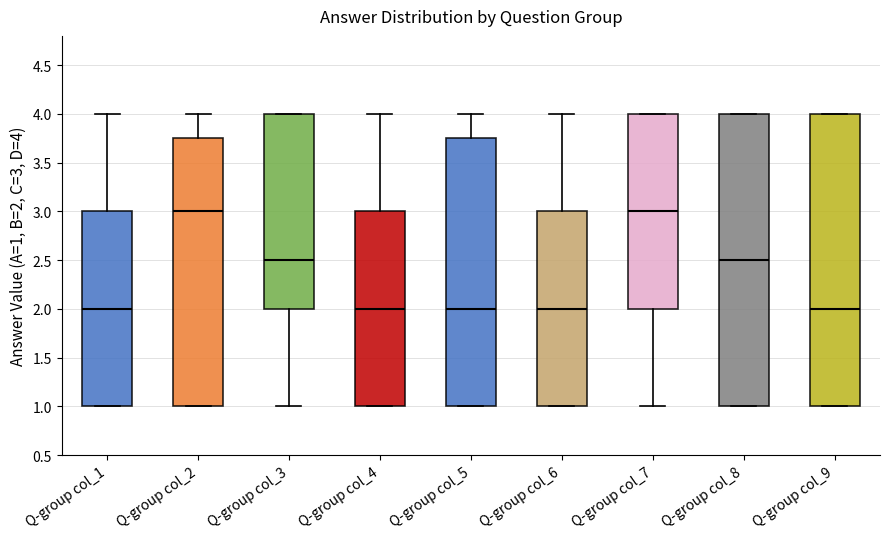

Reading left to right, transcribe this box plot: for each box, give where its median line is, the range the box spans, and where its two whiskers end, as read against the y-axis. The values are not printed on the chart, so give them approximately, as read against the axis.

Q-group col_1: median 2.00, box 1.00 to 3.00, whiskers 1.00 to 4.00
Q-group col_2: median 3.00, box 1.00 to 3.75, whiskers 1.00 to 4.00
Q-group col_3: median 2.50, box 2.00 to 4.00, whiskers 1.00 to 4.00
Q-group col_4: median 2.00, box 1.00 to 3.00, whiskers 1.00 to 4.00
Q-group col_5: median 2.00, box 1.00 to 3.75, whiskers 1.00 to 4.00
Q-group col_6: median 2.00, box 1.00 to 3.00, whiskers 1.00 to 4.00
Q-group col_7: median 3.00, box 2.00 to 4.00, whiskers 1.00 to 4.00
Q-group col_8: median 2.50, box 1.00 to 4.00, whiskers 1.00 to 4.00
Q-group col_9: median 2.00, box 1.00 to 4.00, whiskers 1.00 to 4.00